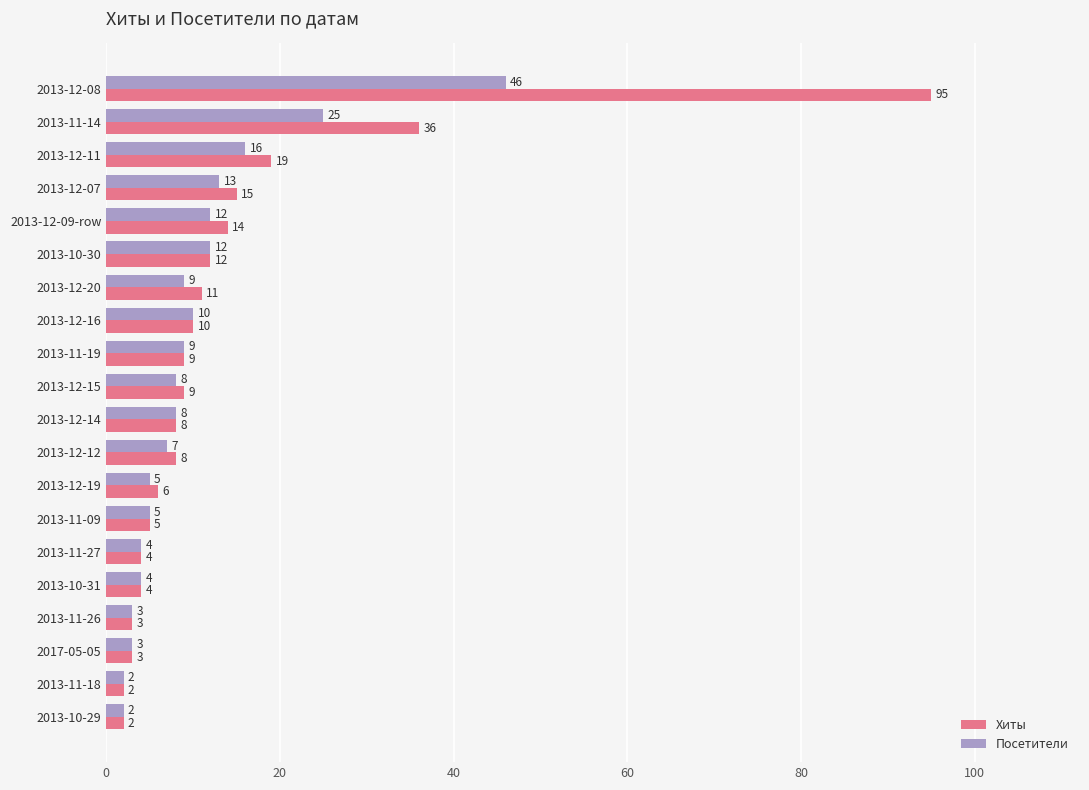

At which label is Посетители closest to 24?

2013-11-14